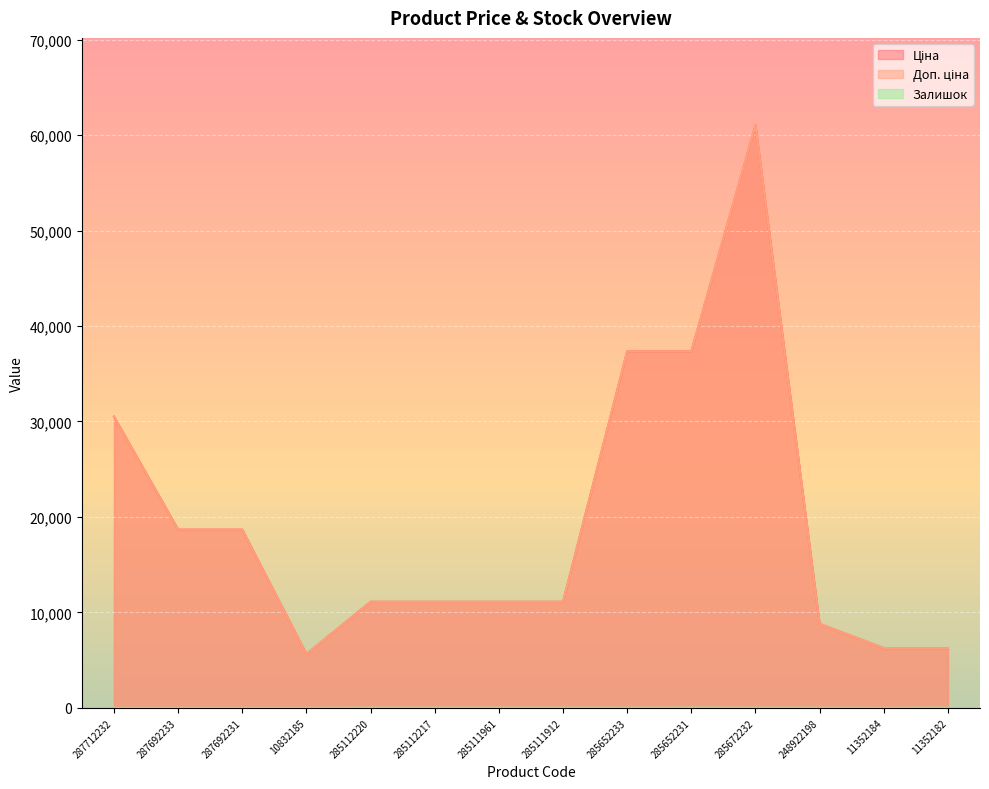

What is the difference between the second highest and minimum values in the Ціна series?

31707.0